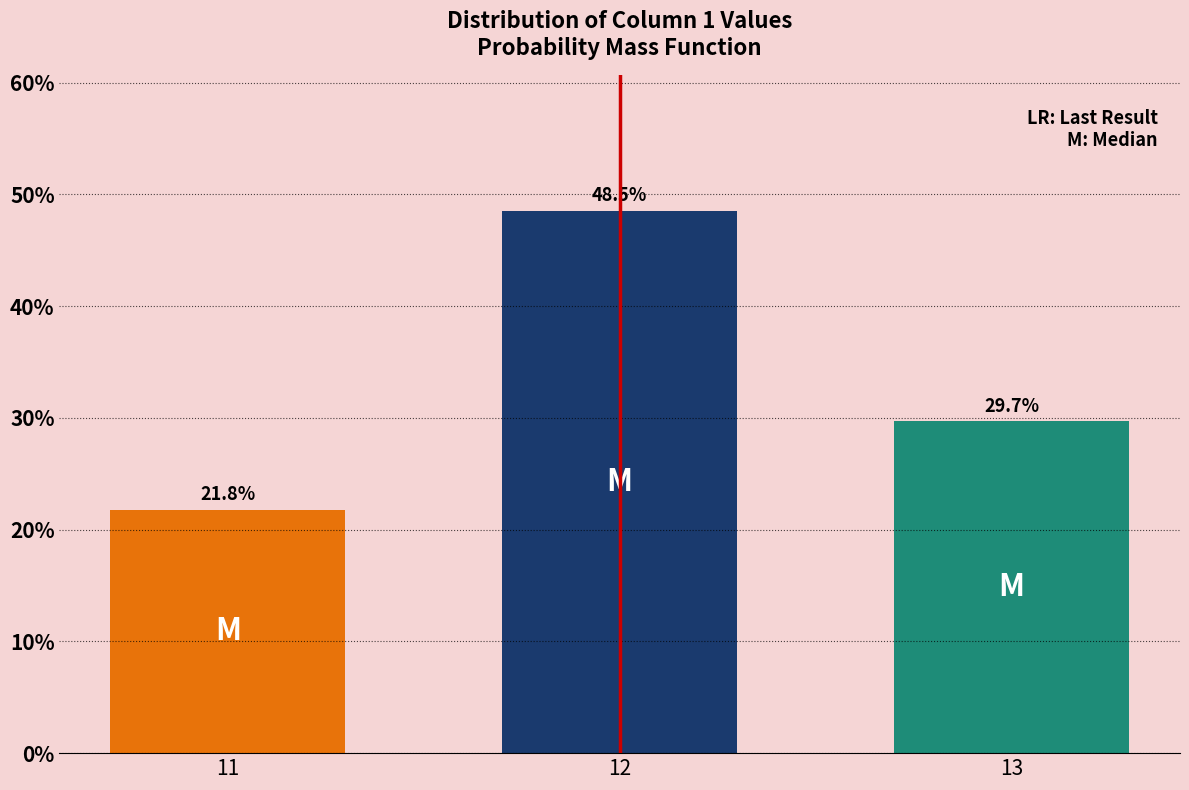

Are the bars horizontal?

No